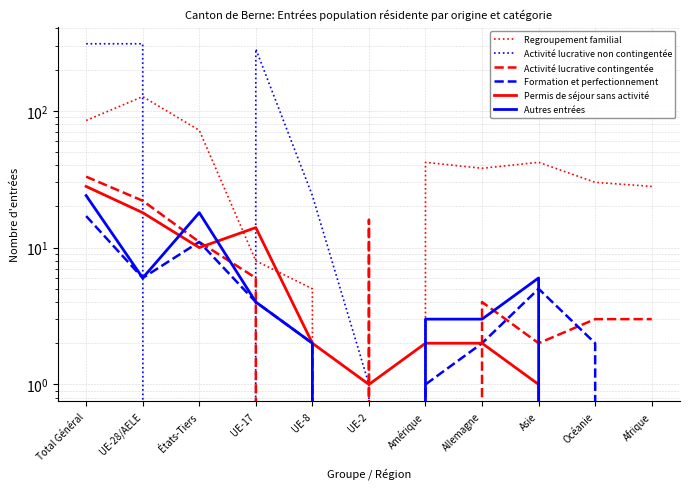

Where is the first local maximum for Regroupement familial?

UE-28/AELE